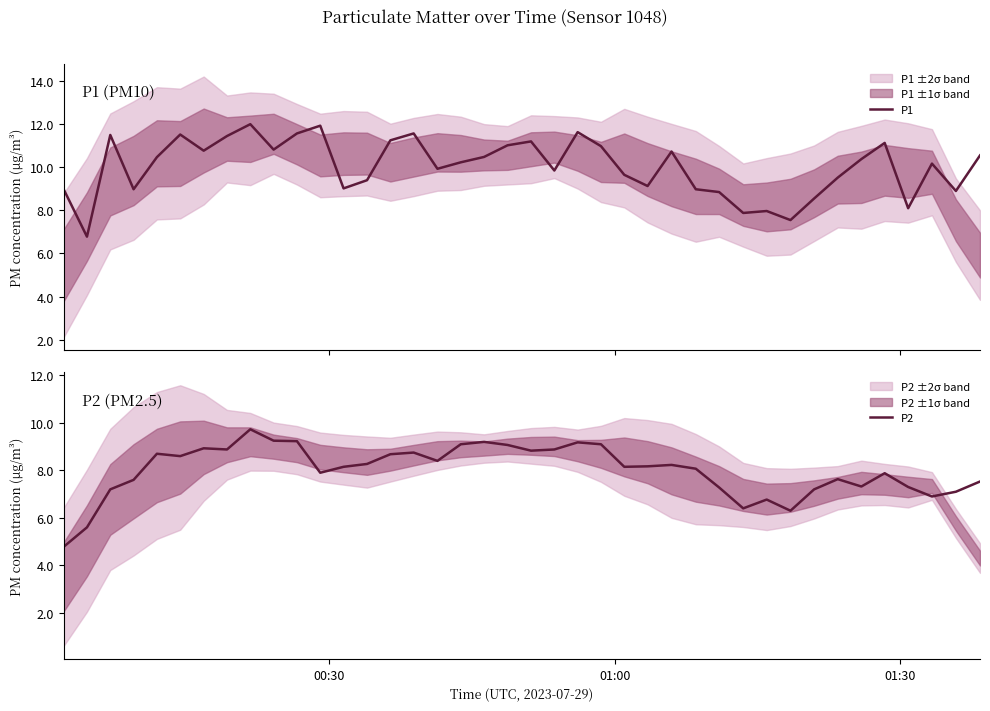

What is the lowest value of the P2 series?

4.8